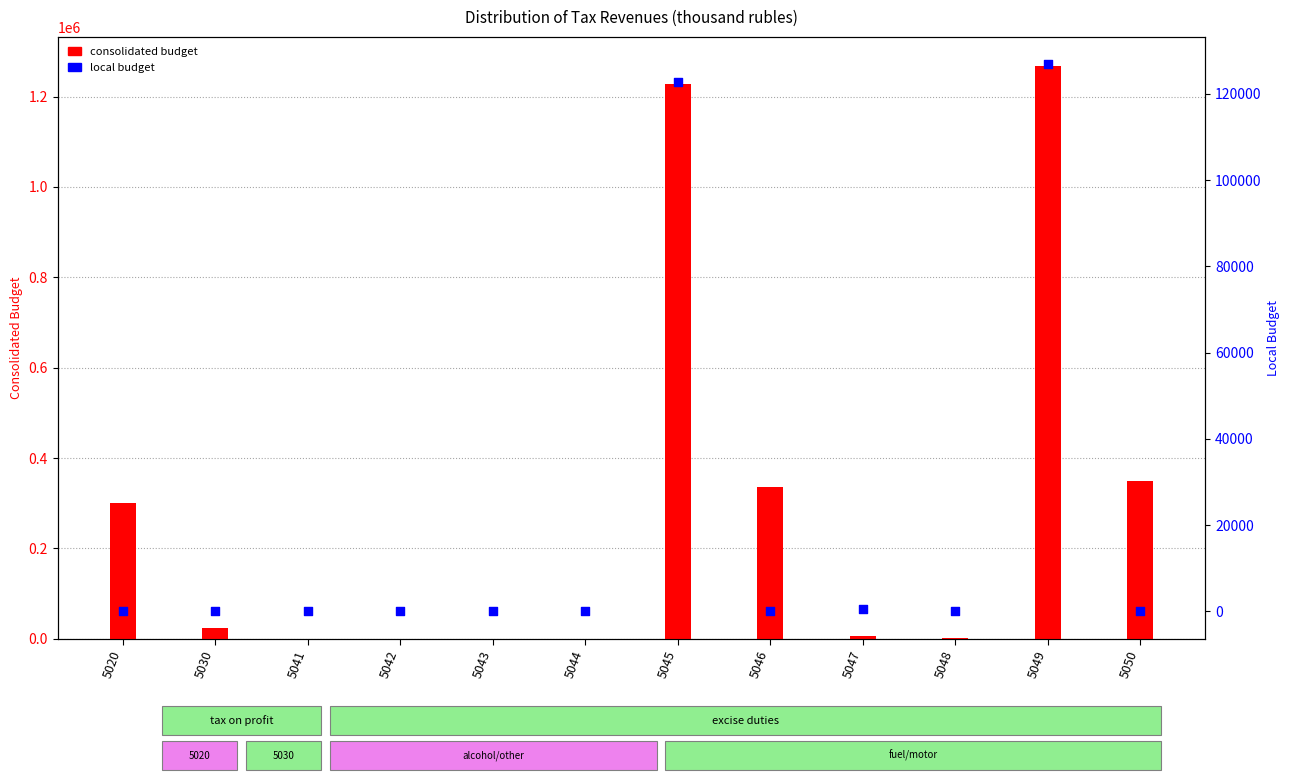

Which series has the largest total across all categories?

consolidated budget